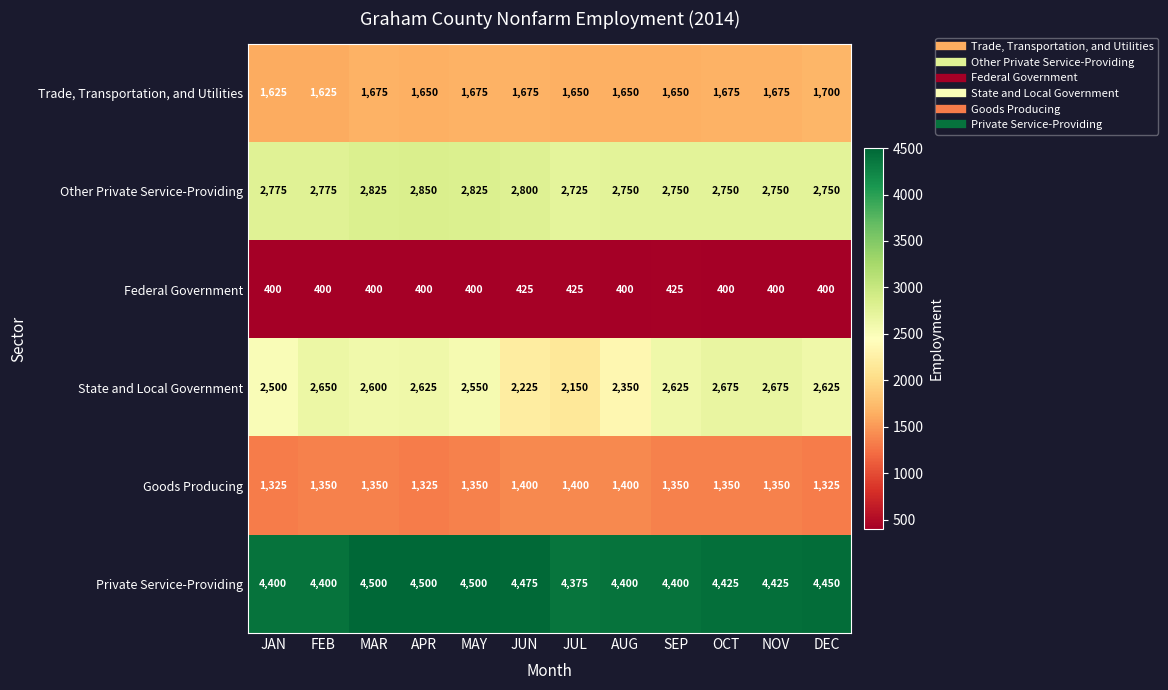

True or false: Other Private Service-Providing has a value of 2850 at APR.

True